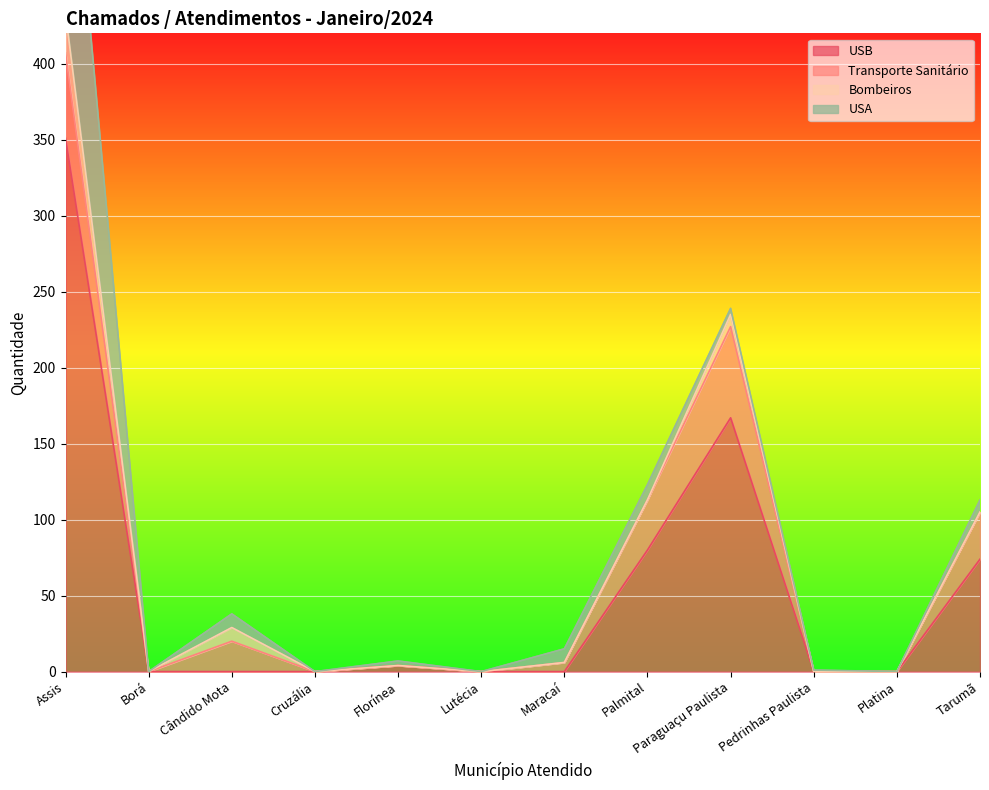

At how many categories does at least one series exceed 55?

4